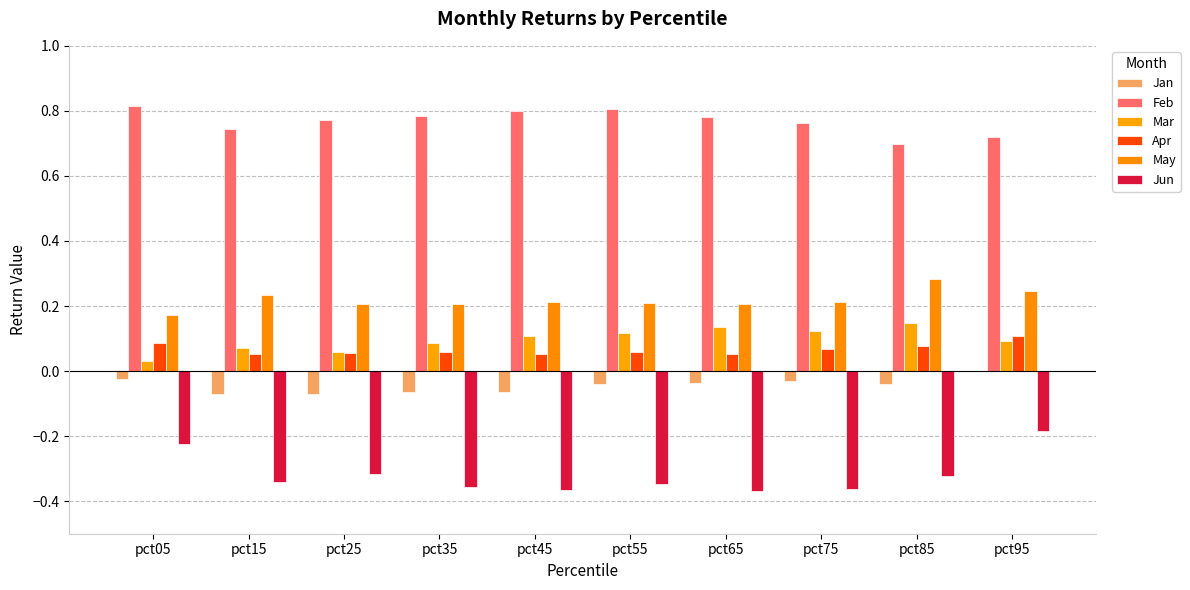

What is the value of the Jun bar at the 7th from the left?

-0.4